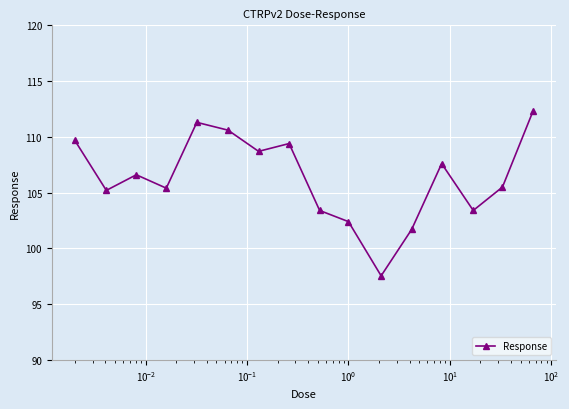

How many points are lower than both their immediate neighbors (excluding endpoints)?

5